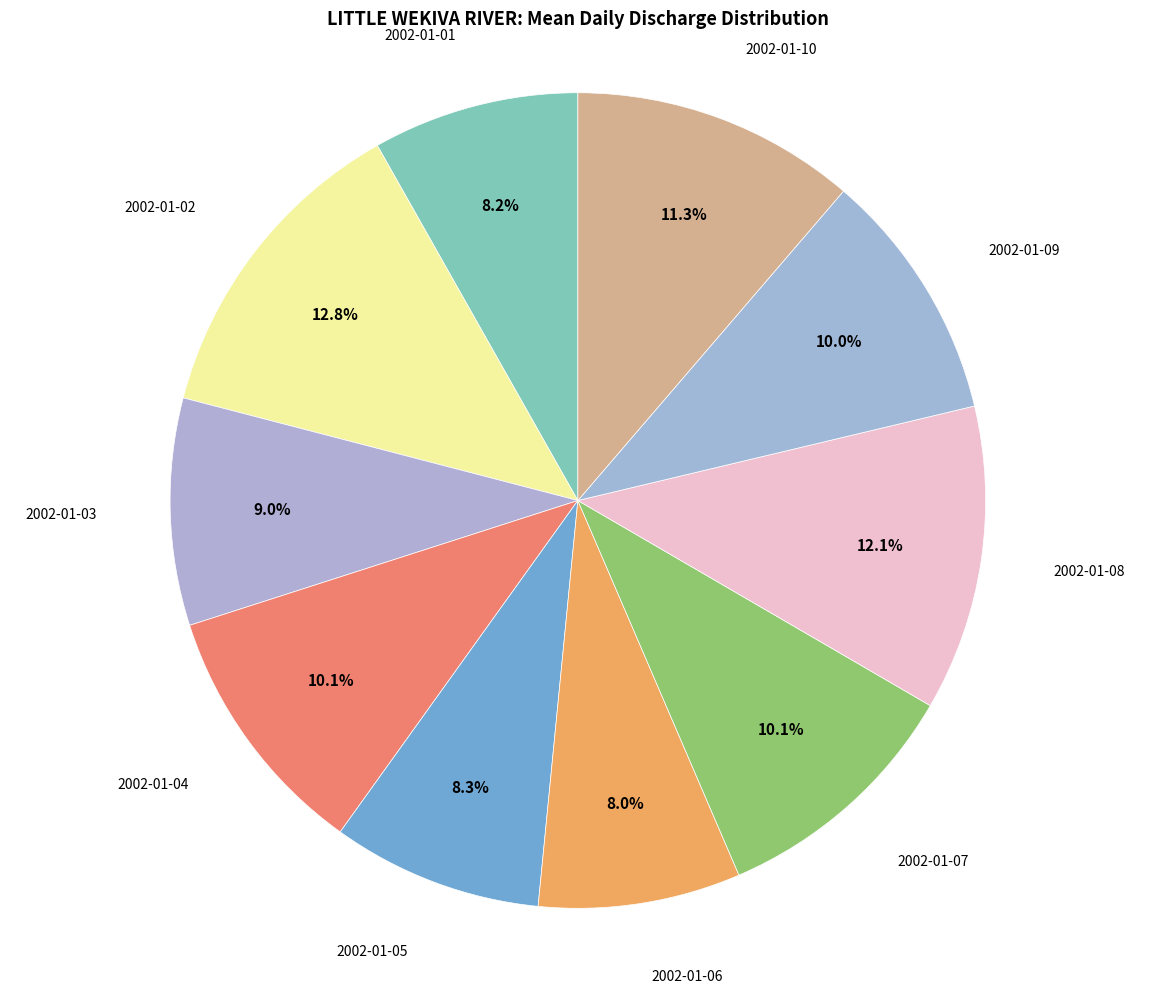

The 2002-01-03 slice represents 9% of the pie. True or false?

True